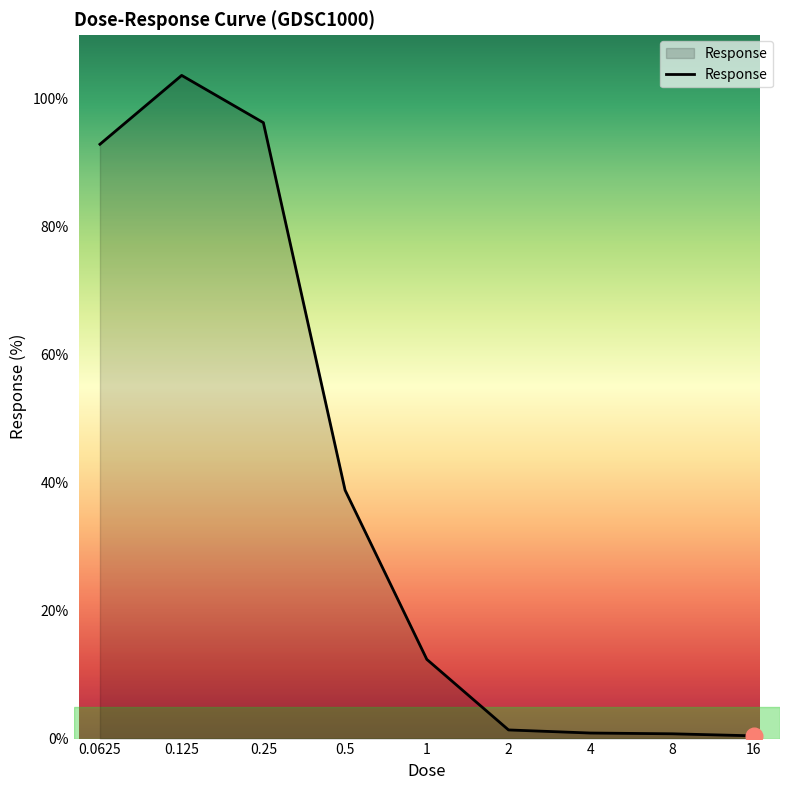

What is the maximum value shown in the chart?

103.6